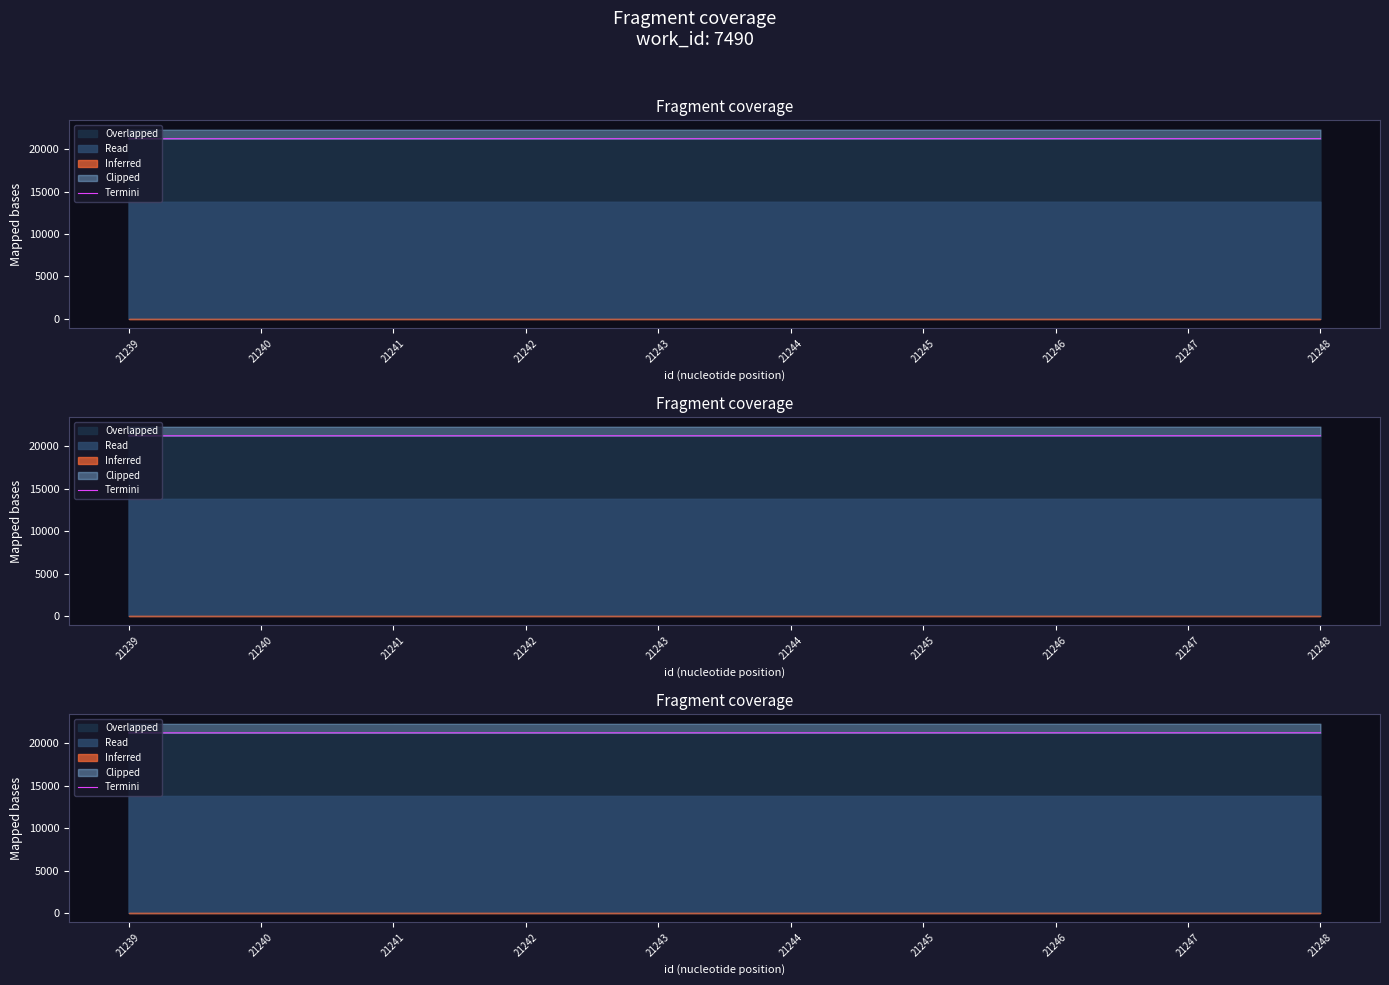

Which label corresponds to the largest value in the chart?

21248